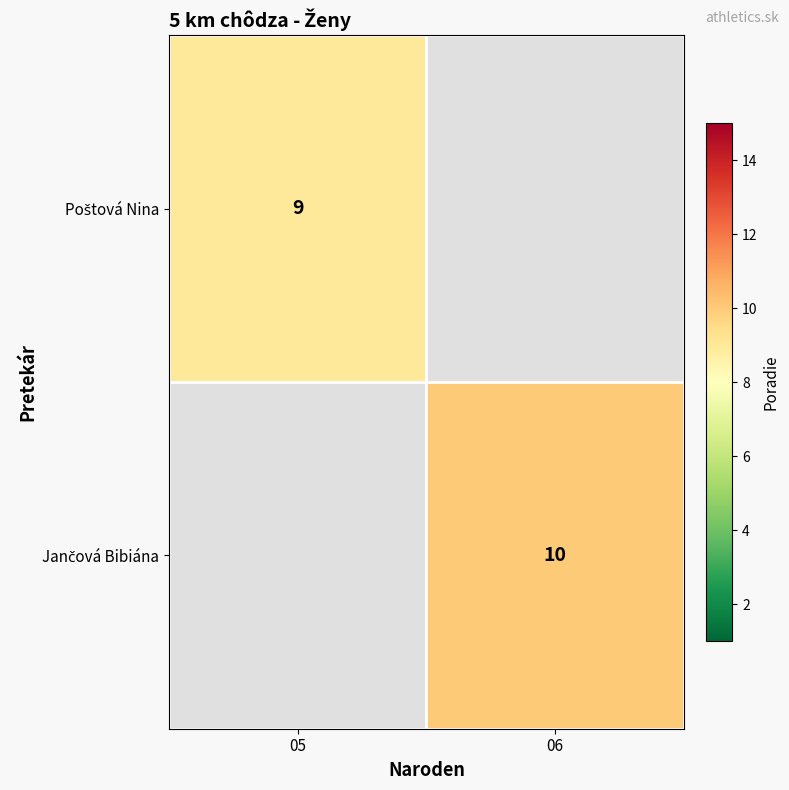

What is the minimum value shown in the chart?

9.0